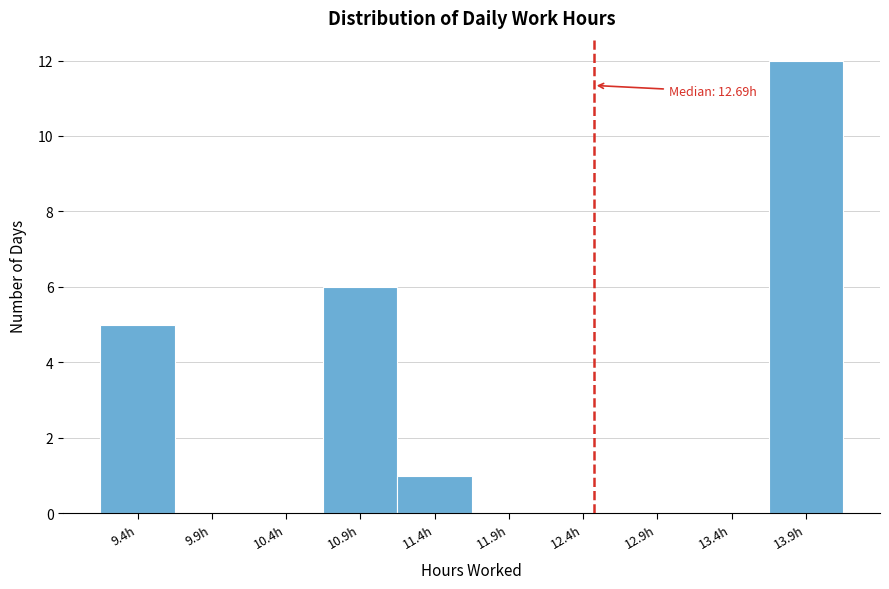

Reading right to left, transcribe all the data shown in this chart.

13.9h=12	13.4h=0	12.9h=0	12.4h=0	11.9h=0	11.4h=1	10.9h=6	10.4h=0	9.9h=0	9.4h=5